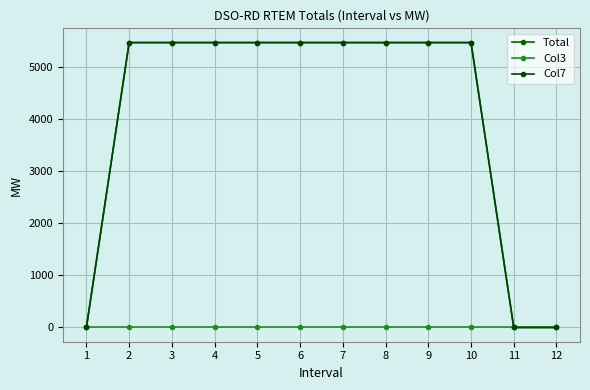

True or false: Col3 has more than 1 interior local peaks.

False